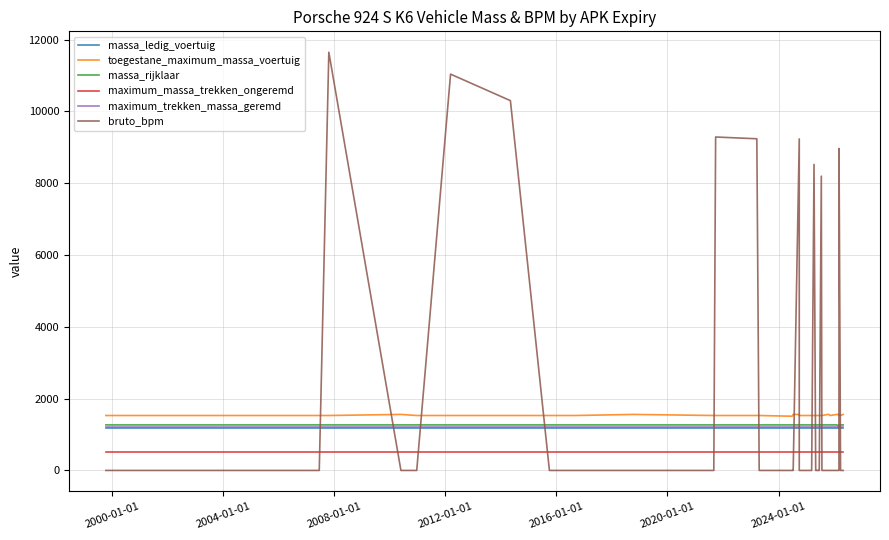

Is the value of maximum_trekken_massa_geremd at 39 greater than the value of toegestane_maximum_massa_voertuig at 11?

No